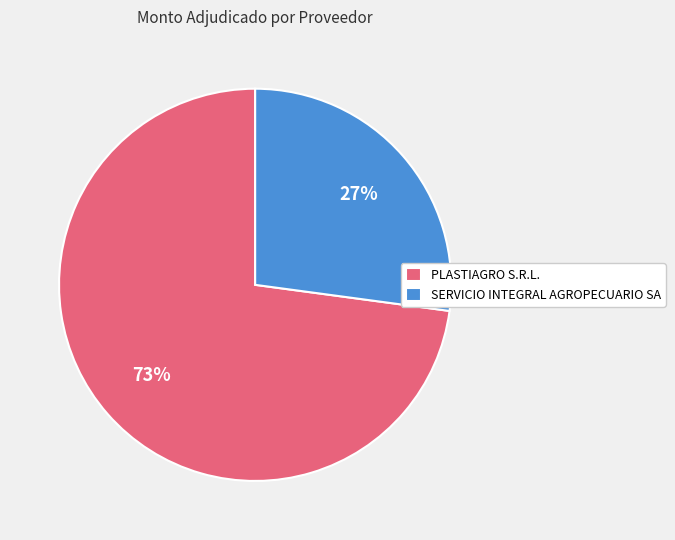

Combined, do PLASTIAGRO S.R.L. and SERVICIO INTEGRAL AGROPECUARIO SA account for over 50%?

Yes